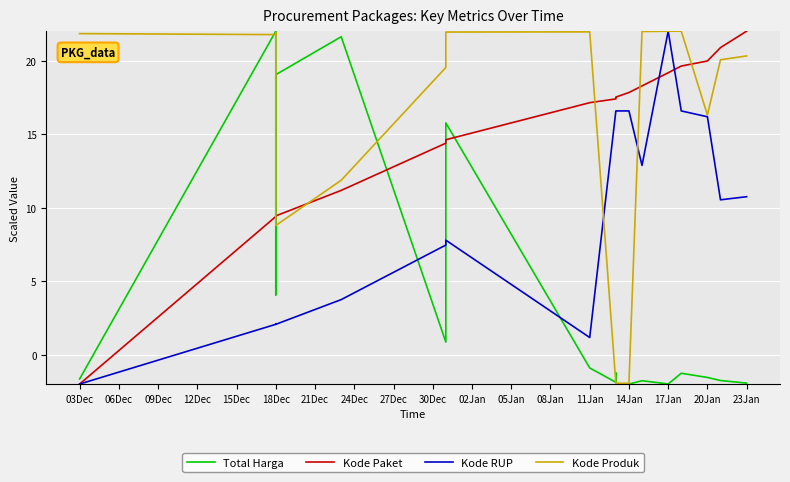

True or false: Kode Produk has a value of 39.6 at 17Jan.

False